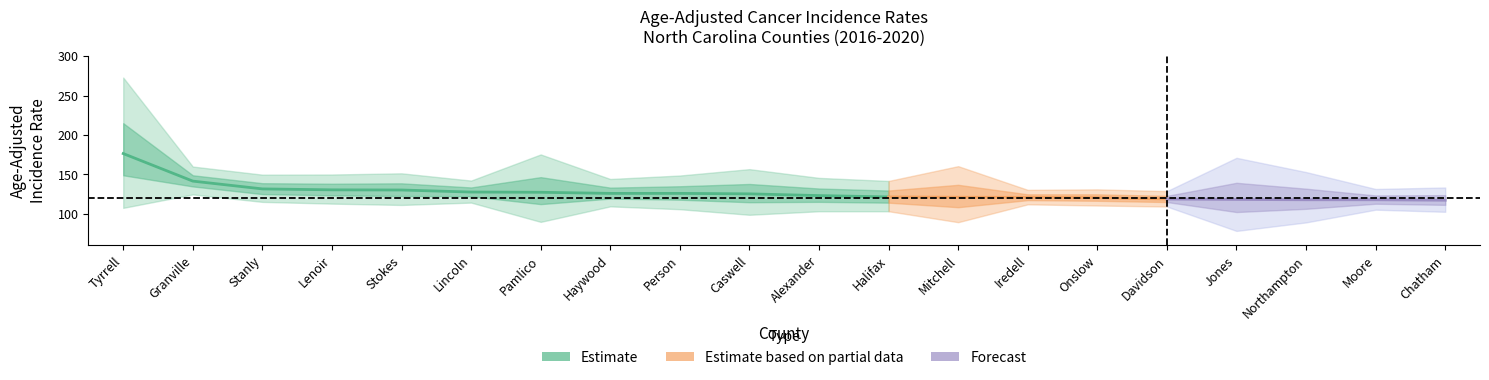

What is the difference between the maximum and second lowest values in the Rate series?

58.7